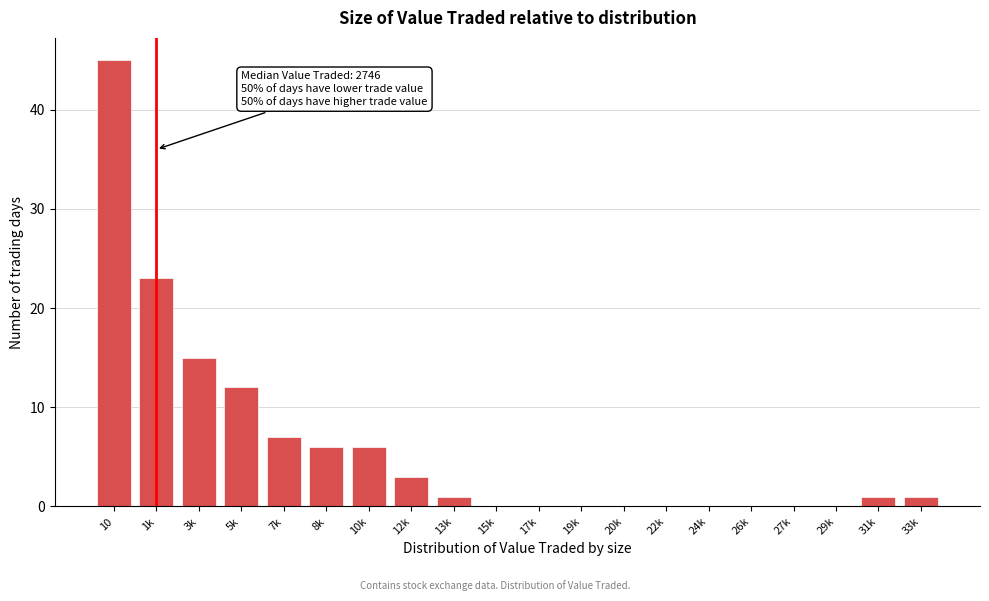

Reading right to left, list all the values displayed in this chart.

33k=1	31k=1	29k=0	27k=0	26k=0	24k=0	22k=0	20k=0	19k=0	17k=0	15k=0	13k=1	12k=3	10k=6	8k=6	7k=7	5k=12	3k=15	1k=23	10=45